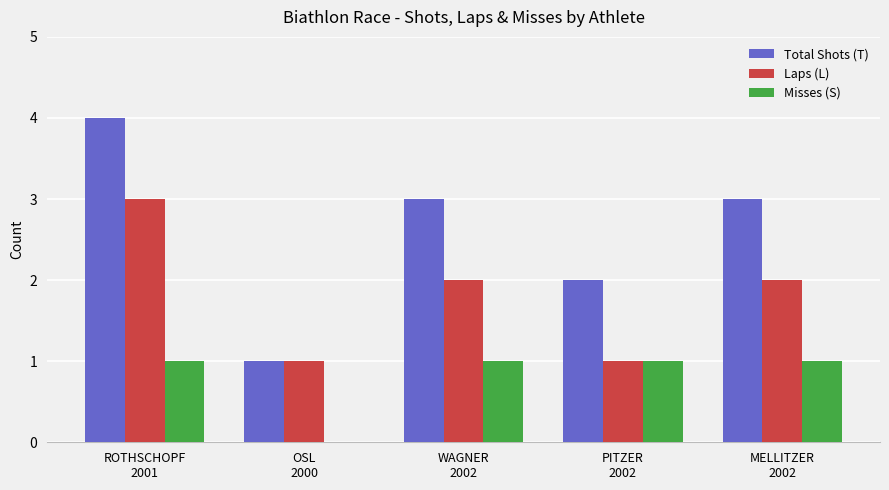

Reading right to left, transcribe all the data shown in this chart.

Total Shots (T): 3	2	3	1	4
Laps (L): 2	1	2	1	3
Misses (S): 1	1	1	0	1